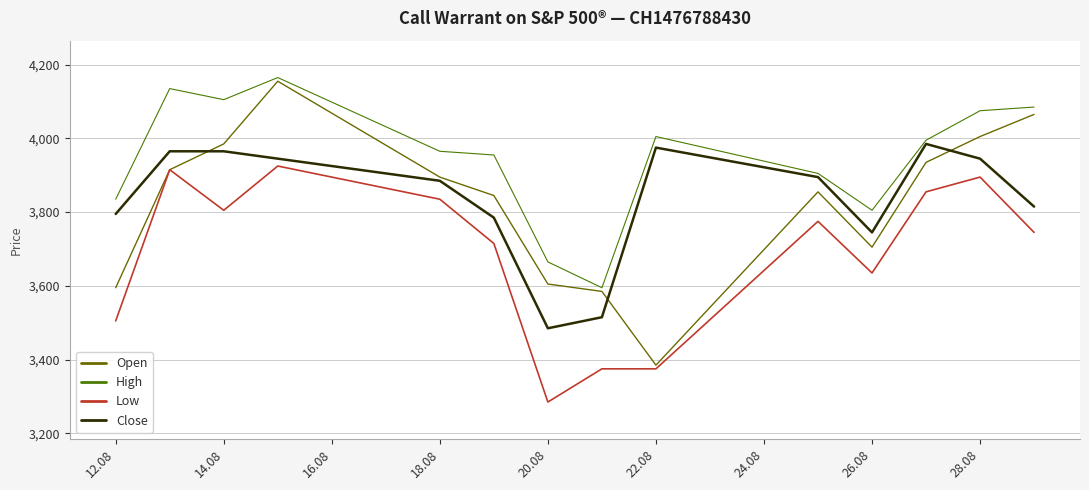

What is the maximum value for Low?

3925